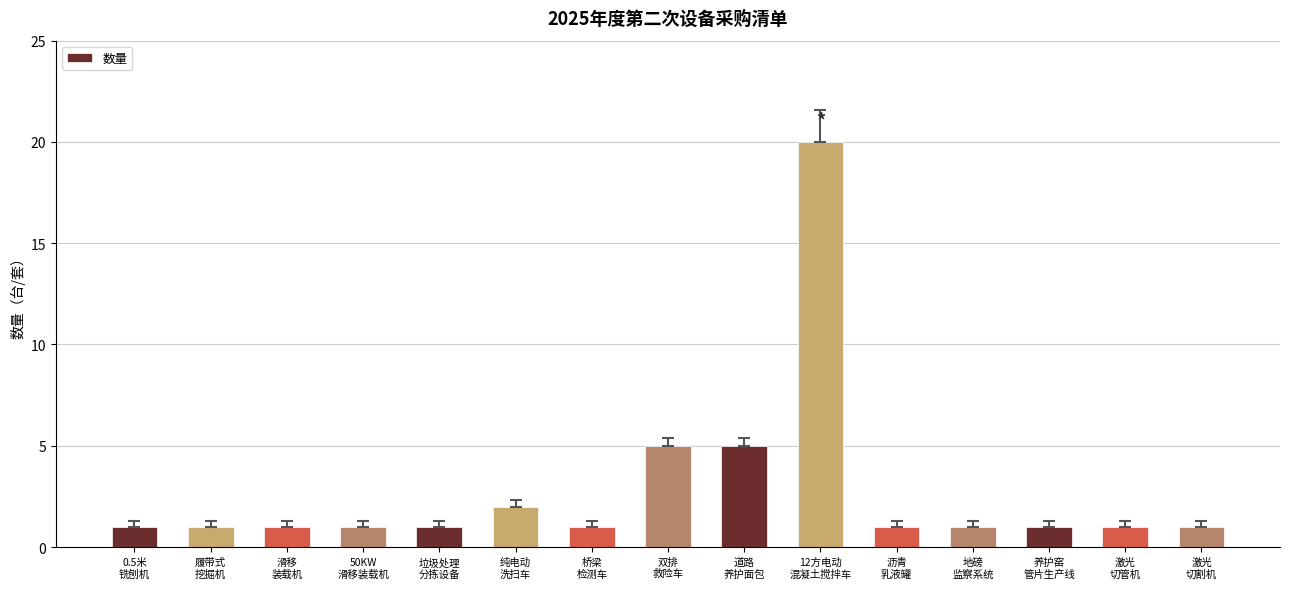

What position from the left is 激光
切管机?

14